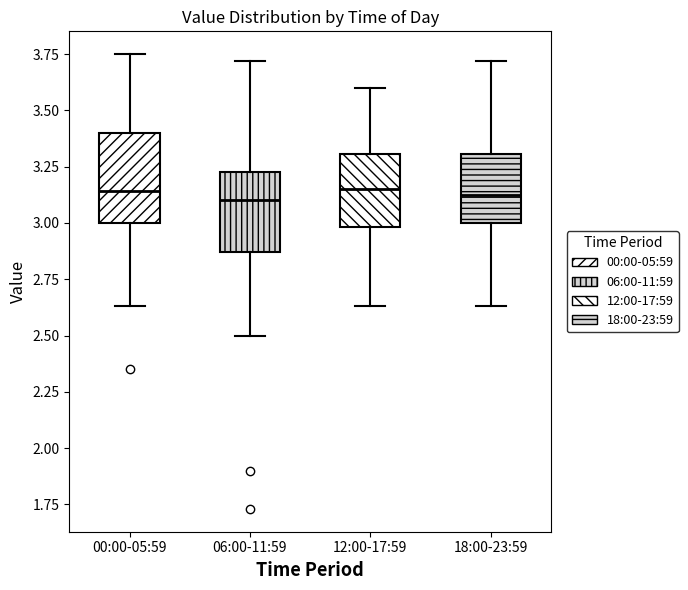

Reading left to right, transcribe this box plot: for each box, give where its median line is, the range the box spans, and where its two whiskers end, as read against the y-axis. The values are not printed on the chart, so give them approximately, as read against the axis.

00:00-05:59: median 3.15, box 3.00 to 3.40, whiskers 2.65 to 3.75
06:00-11:59: median 3.10, box 2.85 to 3.25, whiskers 2.50 to 3.70
12:00-17:59: median 3.15, box 3.00 to 3.30, whiskers 2.65 to 3.60
18:00-23:59: median 3.15, box 3.00 to 3.30, whiskers 2.65 to 3.70